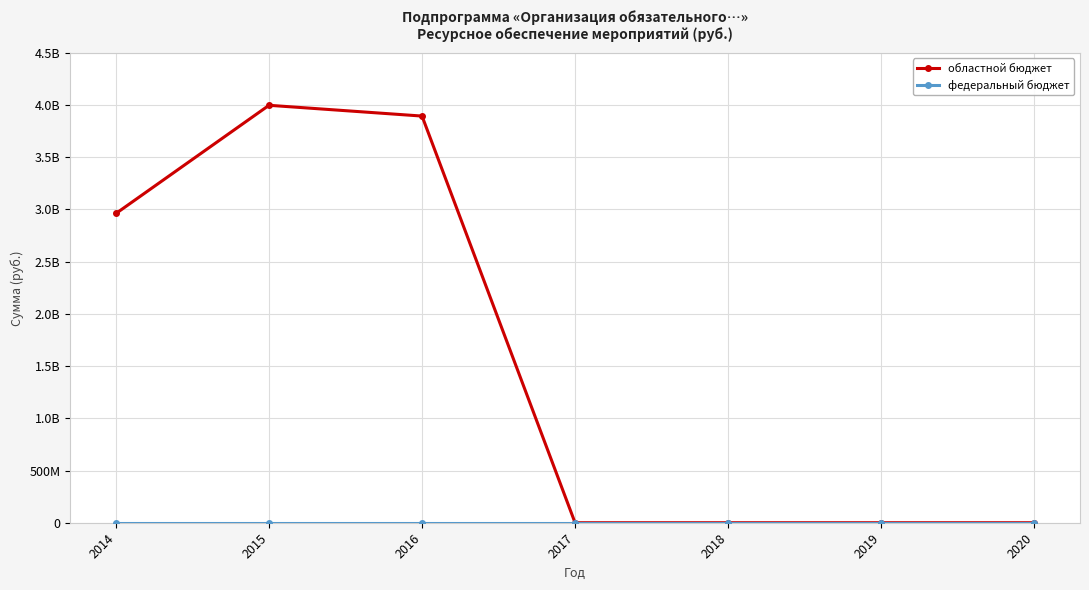

The value of областной бюджет at 2017 is 0. True or false?

True